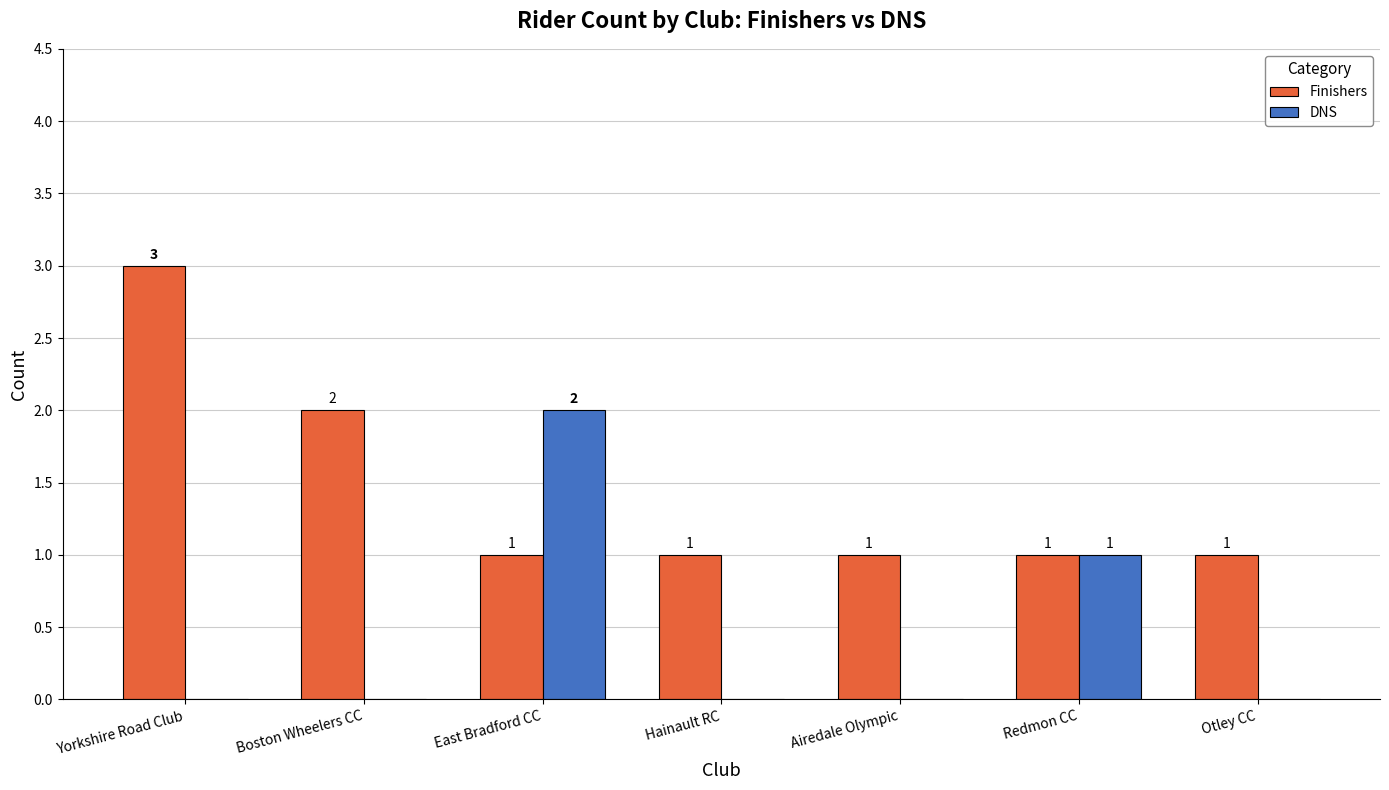

What is the total value across all series at Airedale Olympic?

1